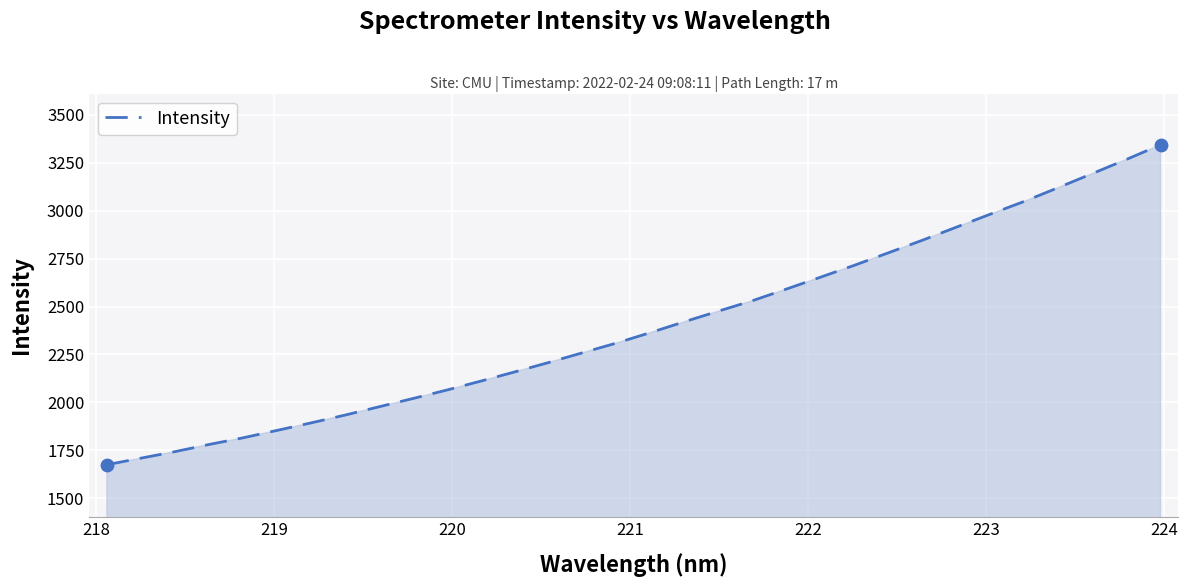

What is the greatest value displayed?

3343.5